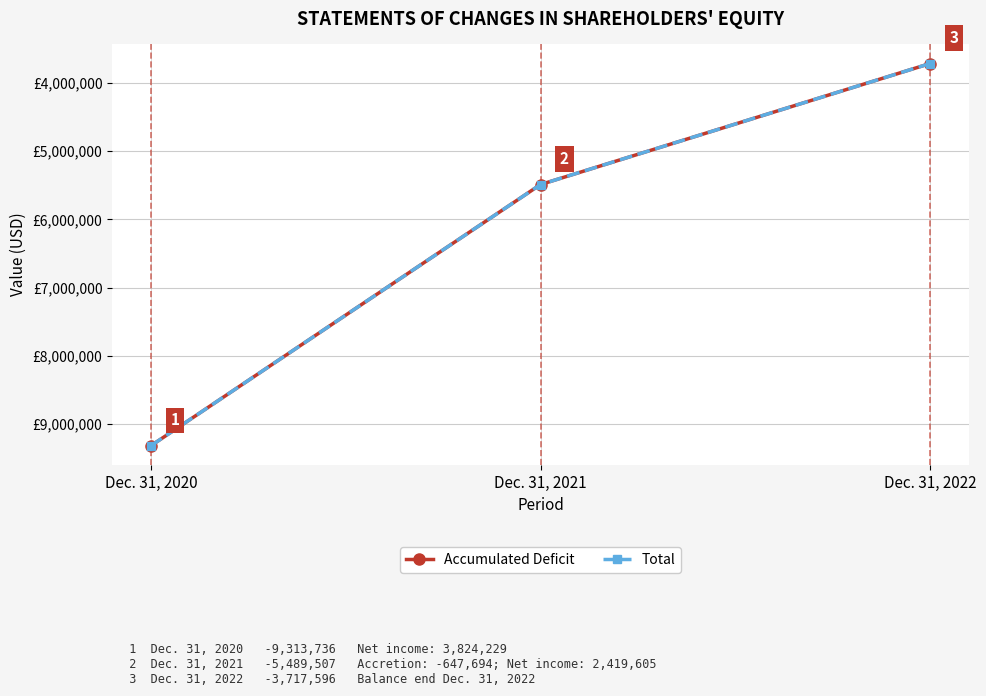

Which series has the widest spread of values?

Accumulated Deficit